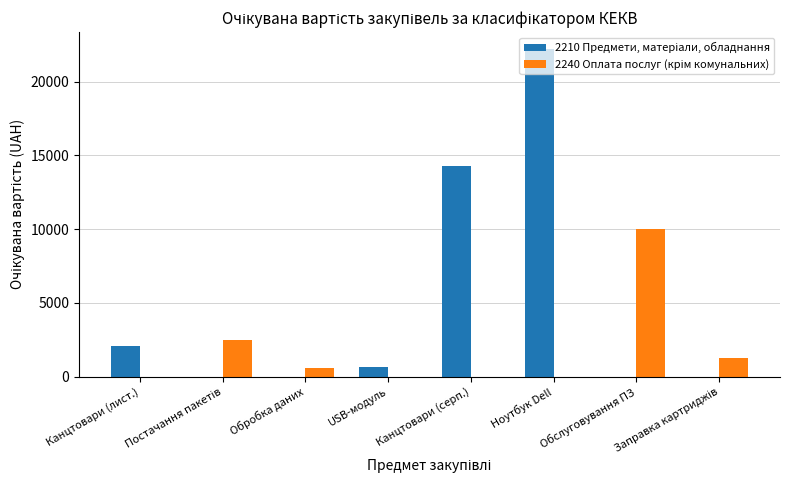

How many distinct data groups are displayed?

2